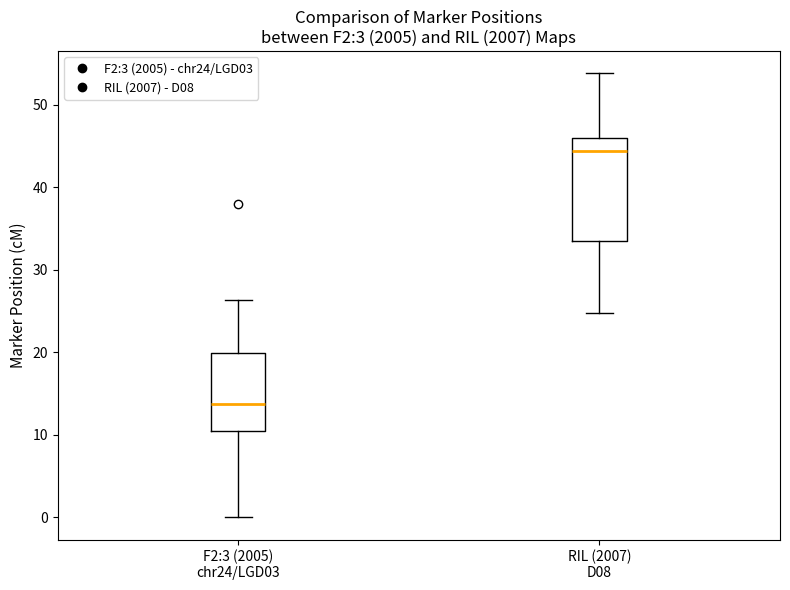

Which box has the lowest median line?

F2:3 (2005) chr24/LGD03